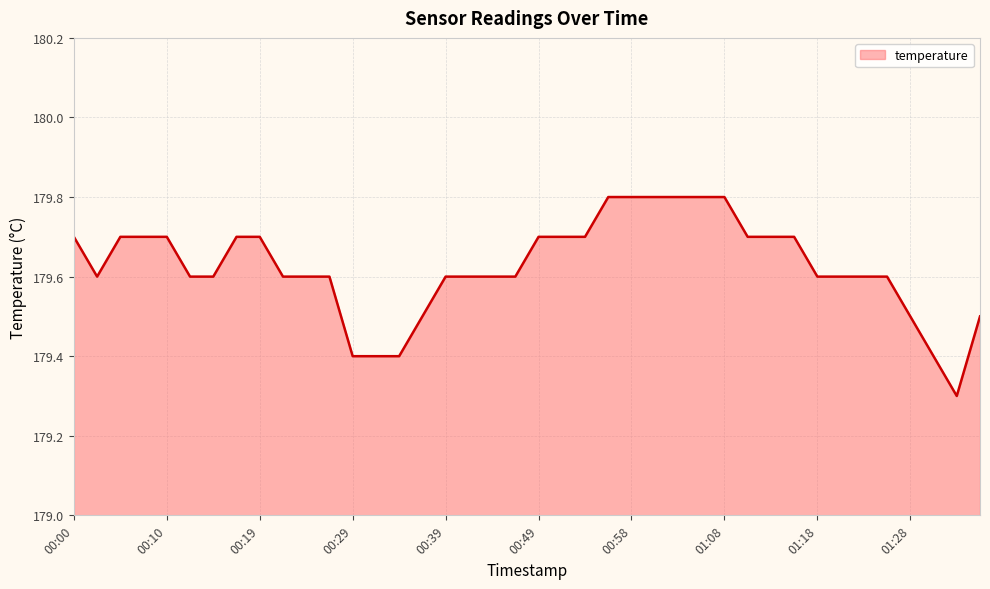

What is the difference between the maximum and minimum values?

0.5